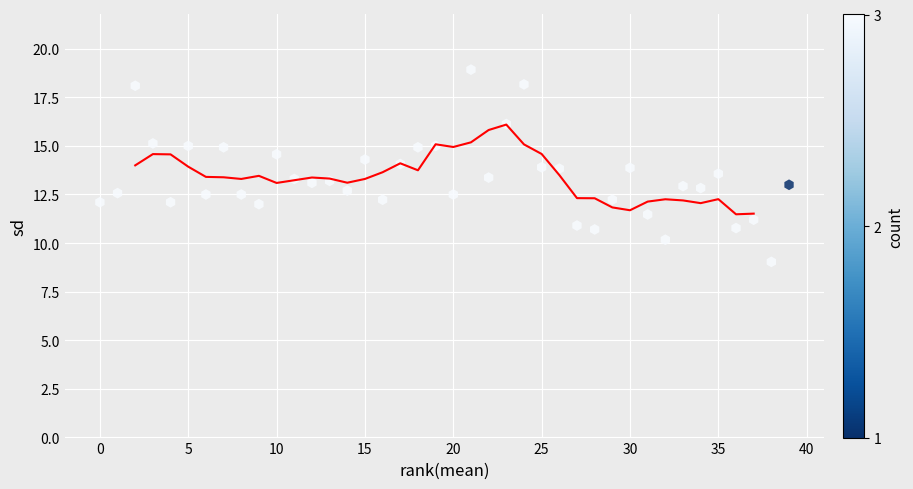

What is the range of Y values (max minus min)?

9.9